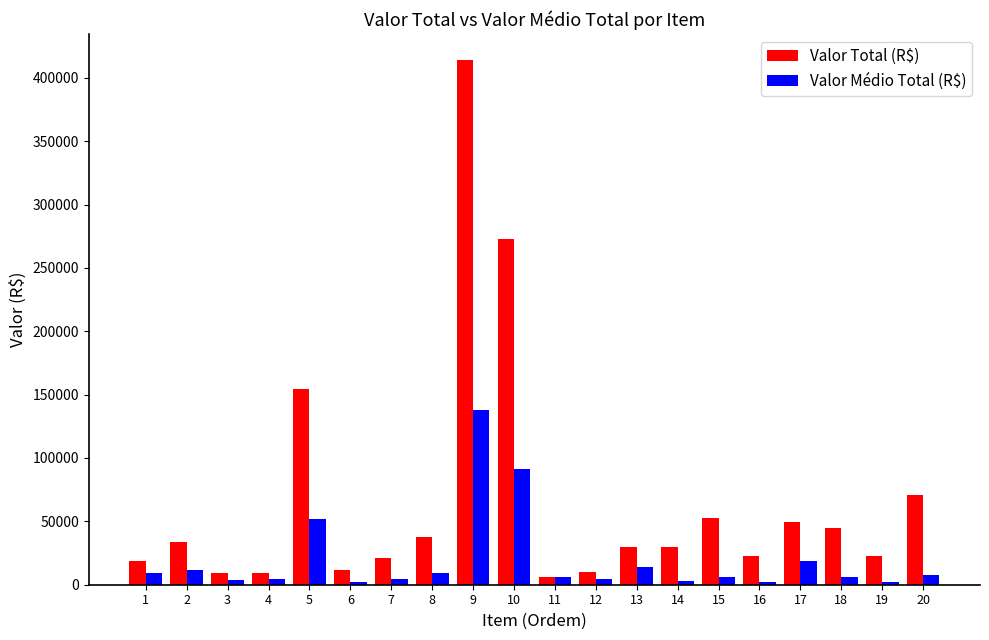

What is the average value of the Valor Total (R$) series?

65982.4